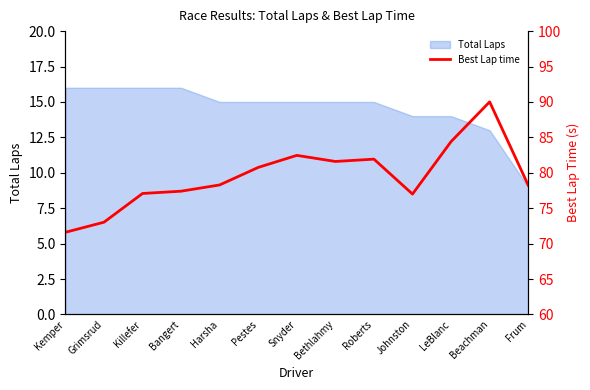

What is the highest value of the Total Laps series?

16